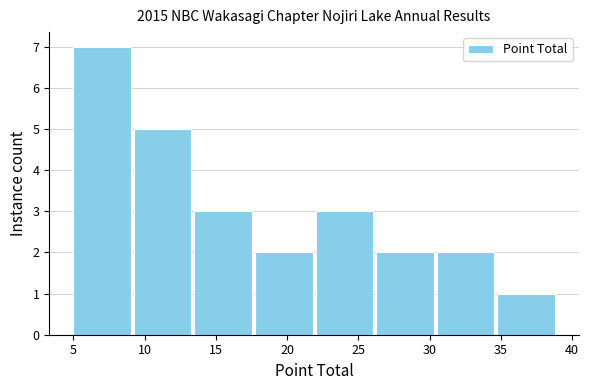

Which range on the x-axis has the tallest bar?

5.00 to 9.25